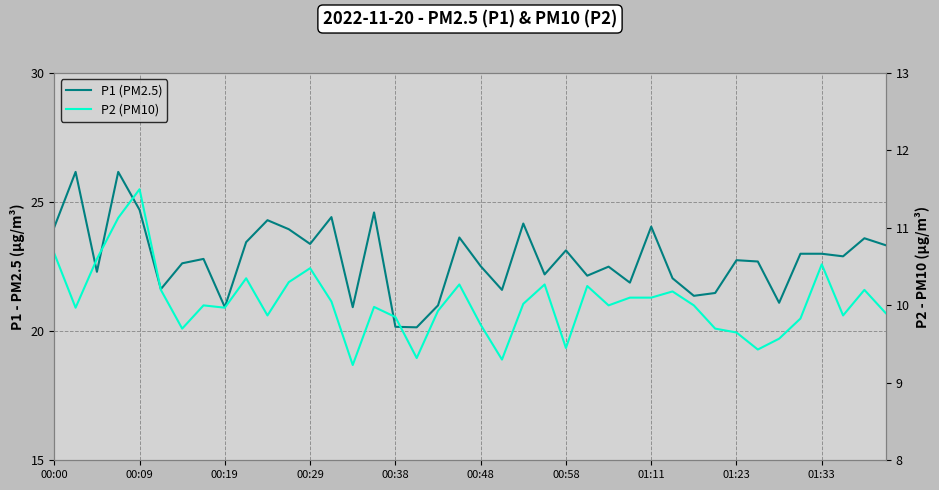

True or false: P2 (PM10) and P1 (PM2.5) intersect in this chart.

False